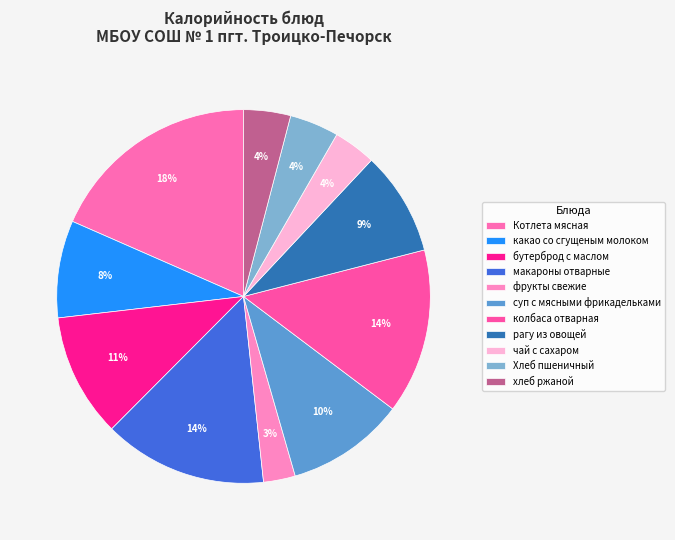

Rank the categories by value from lowest to highest.

фрукты свежие, чай с сахаром, хлеб ржаной, Хлеб пшеничный, какао со сгущеным молоком, рагу из овощей, суп с мясными фрикадельками, бутерброд с маслом, макароны отварные, колбаса отварная, Котлета мясная